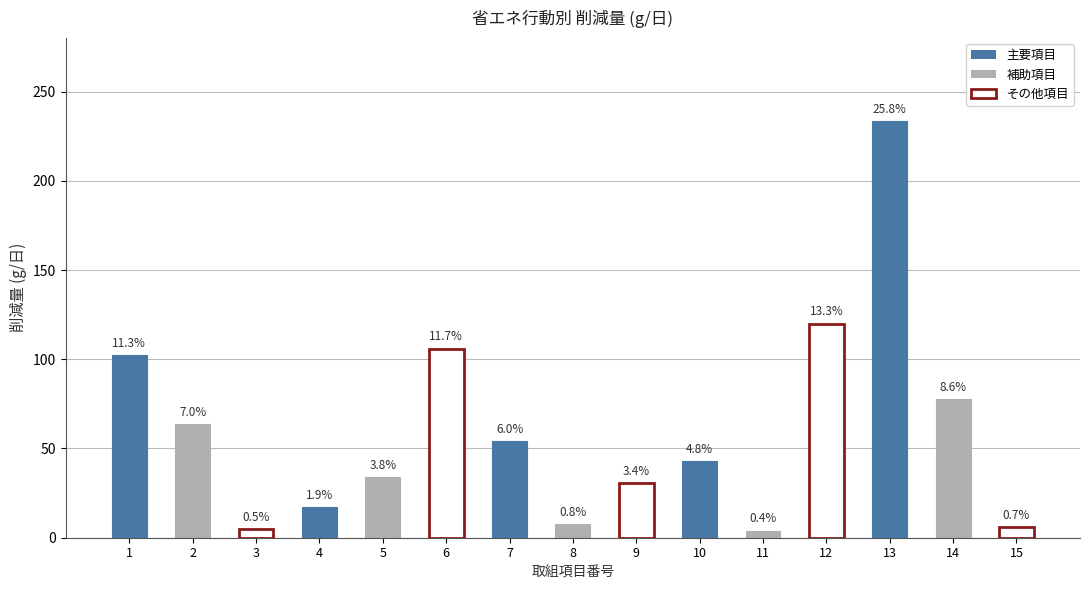

How many data points are less than 43?

7